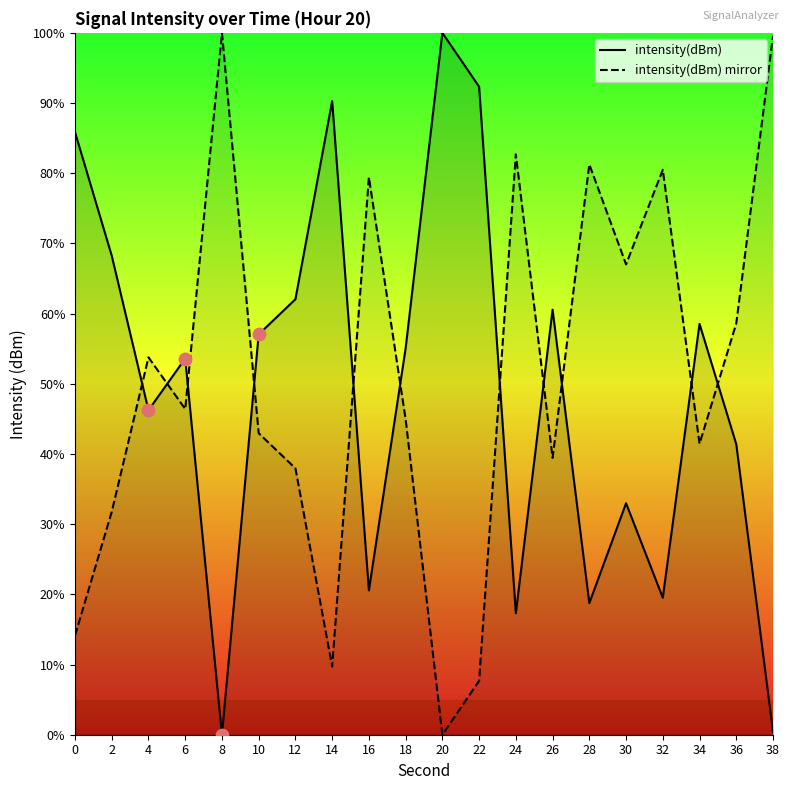

Which series reaches the maximum Y coordinate?

intensity(dBm)